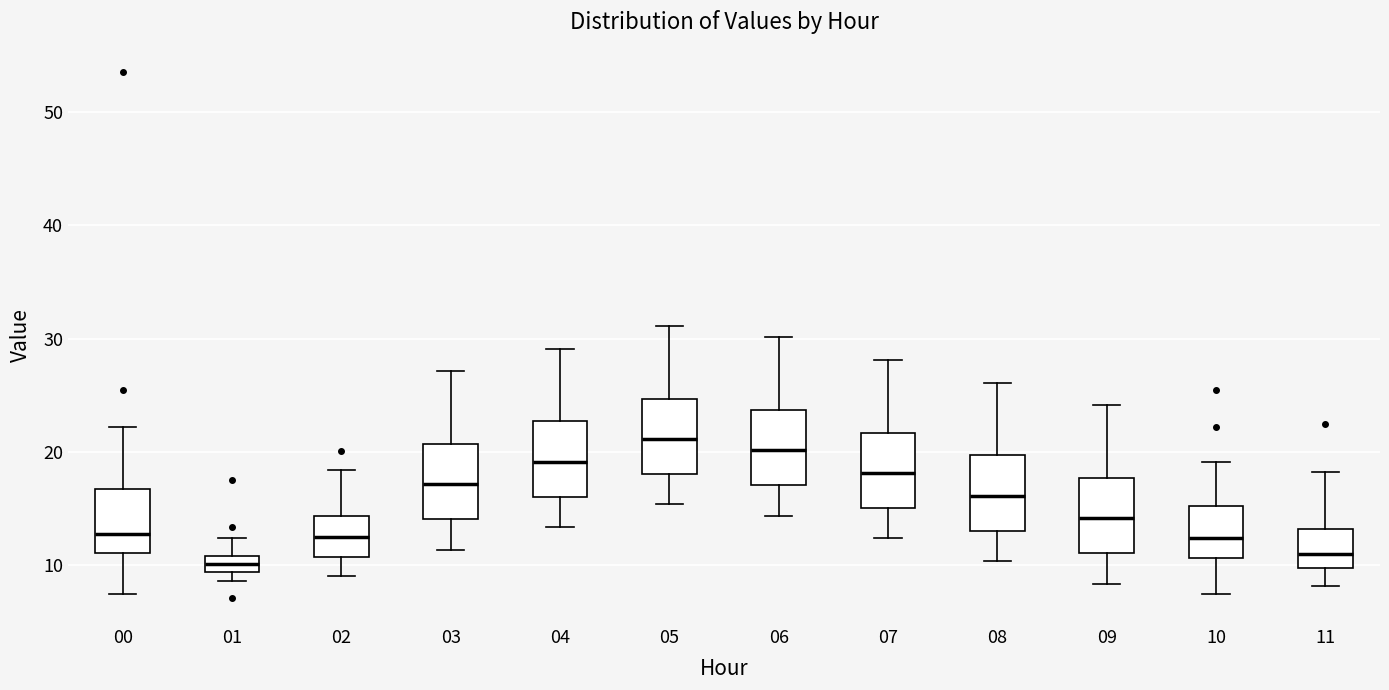

Where is the lower edge of the box at x = 05 on the y-axis? The values are not printed on the chart, so give them approximately, as read against the axis.

18